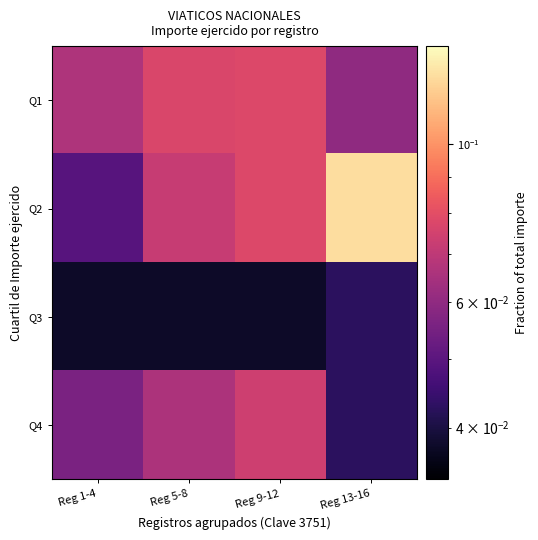

Reading left to right, transcribe all the data shown in this chart.

Q1: Reg 1-4=0.1	Reg 5-8=0.1	Reg 9-12=0.1	Reg 13-16=0.1
Q2: Reg 1-4=0.0	Reg 5-8=0.1	Reg 9-12=0.1	Reg 13-16=0.1
Q3: Reg 1-4=0.0	Reg 5-8=0.0	Reg 9-12=0.0	Reg 13-16=0.0
Q4: Reg 1-4=0.1	Reg 5-8=0.1	Reg 9-12=0.1	Reg 13-16=0.0